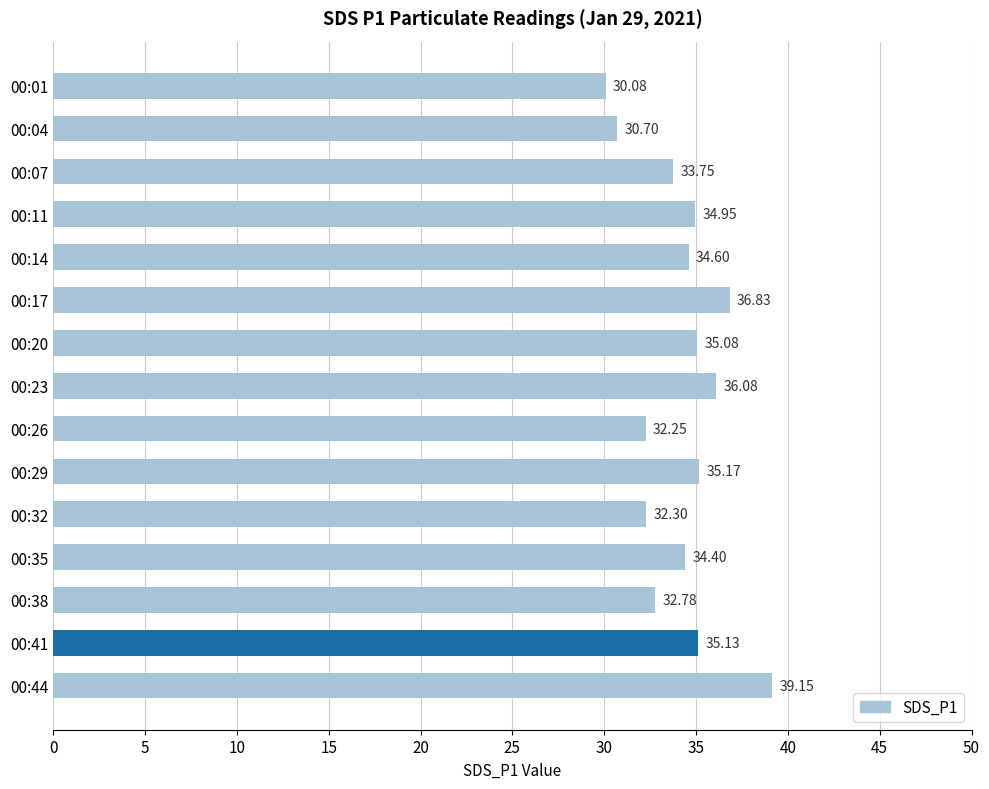

What is the change in value from 00:07 to 00:11?

+1.2